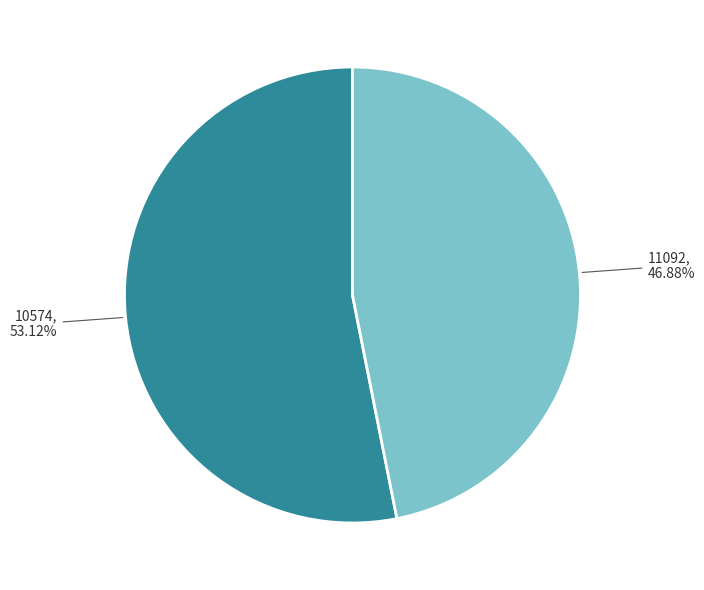

Is there any slice that represents more than half of the pie?

Yes